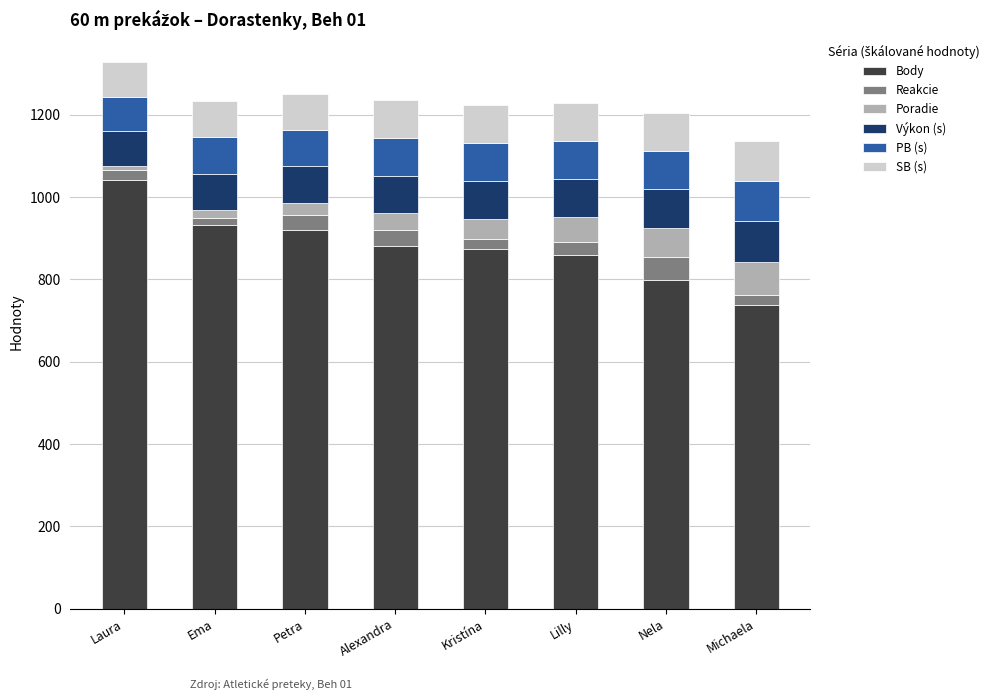

What is the difference between the maximum and second lowest values in the Body series?

243.0